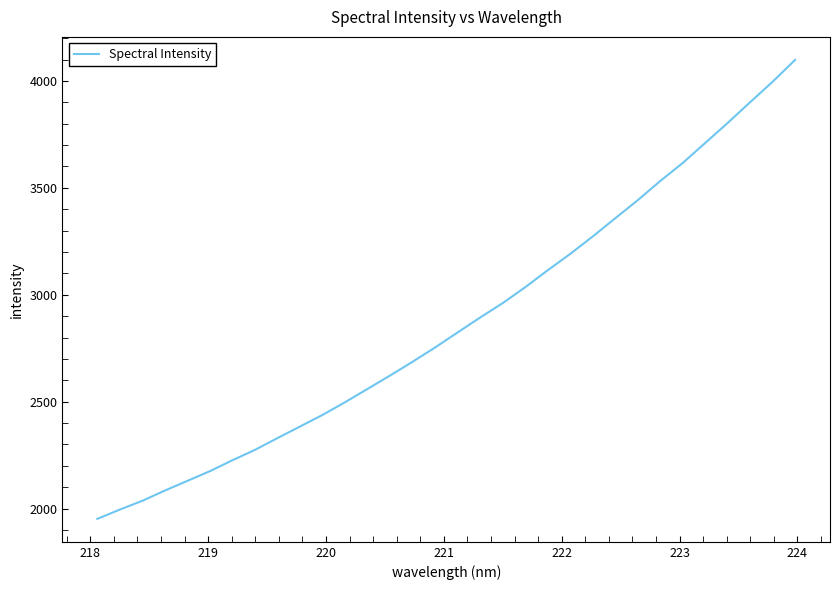

What is the greatest value displayed?

4098.5